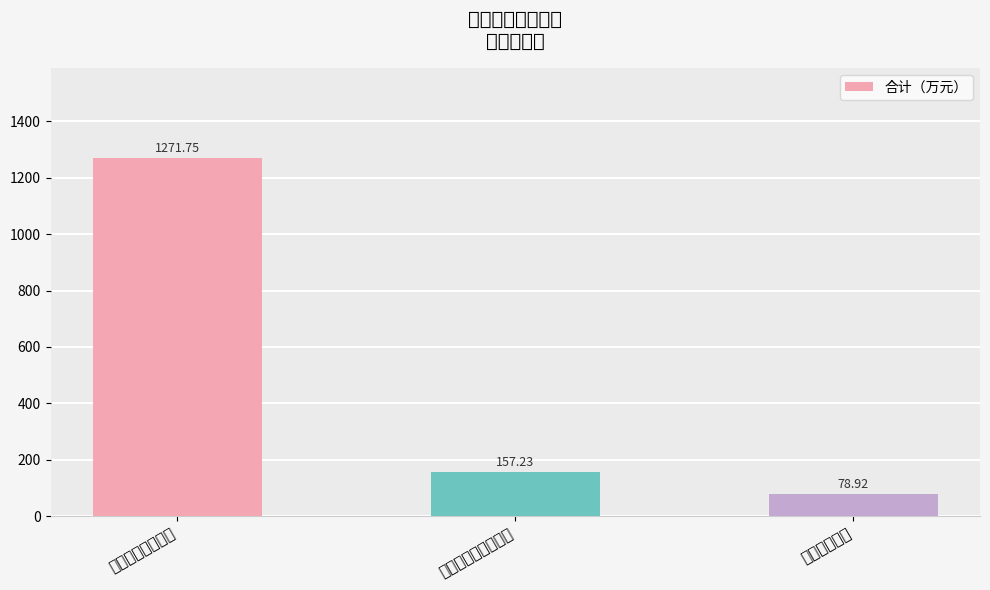

List the labels in order of value, largest first.

一般公共服务支出, 社会保障和就业支出, 住房保障支出